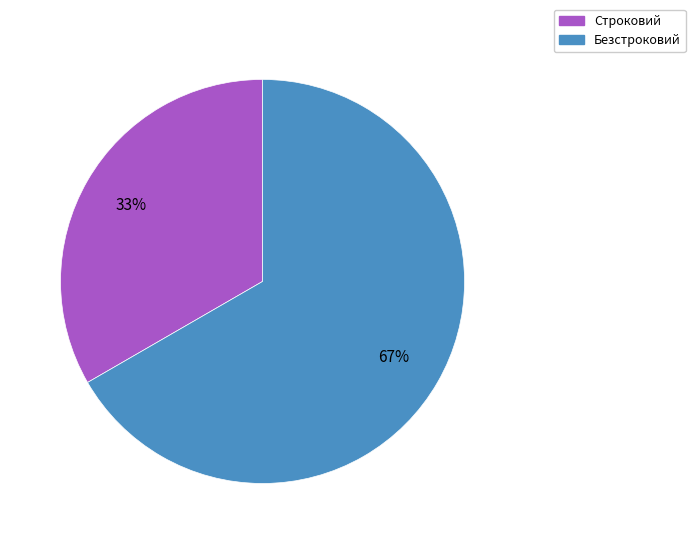

Which slice represents more than half of the pie?

Безстроковий